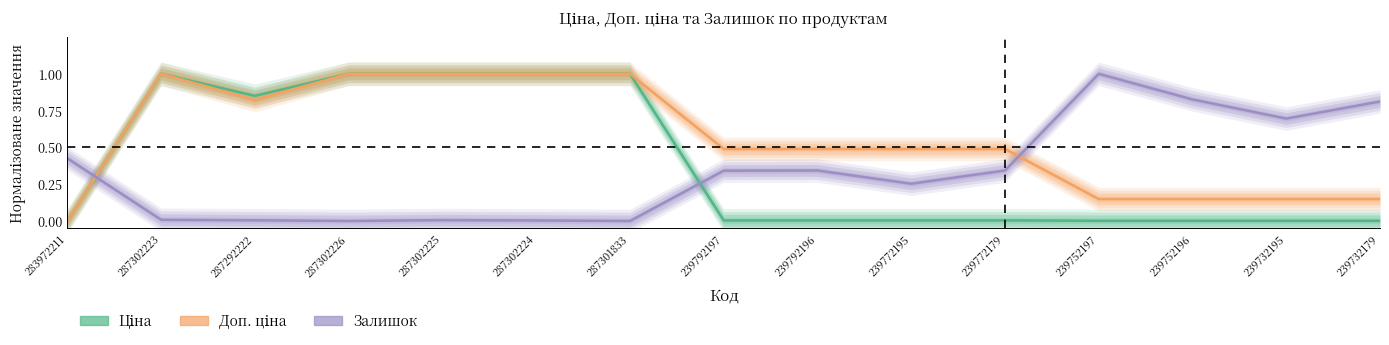

Which series changed the most between 239792196 and 239752196?

Залишок